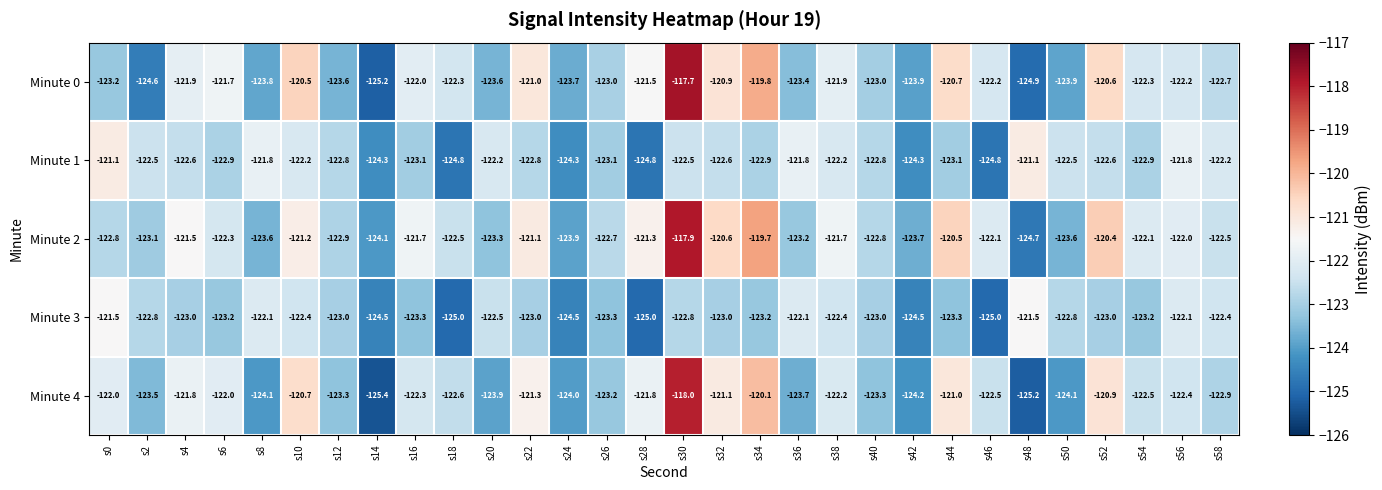

The value of Minute 0 at s56 is -84.8. True or false?

False